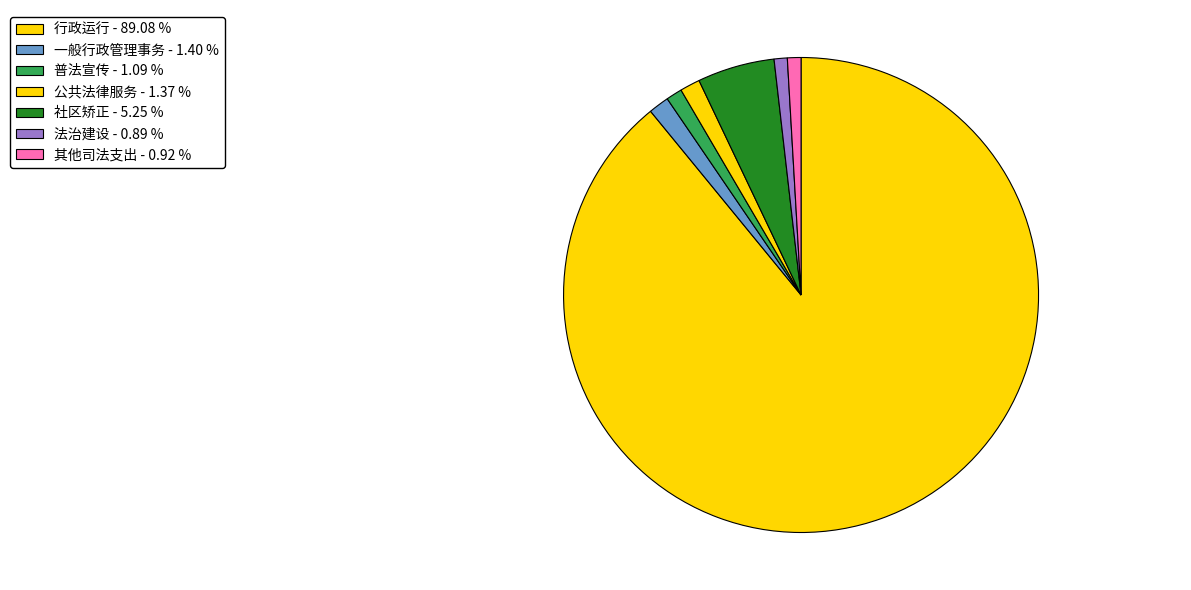

How many slices are in this pie chart?

7